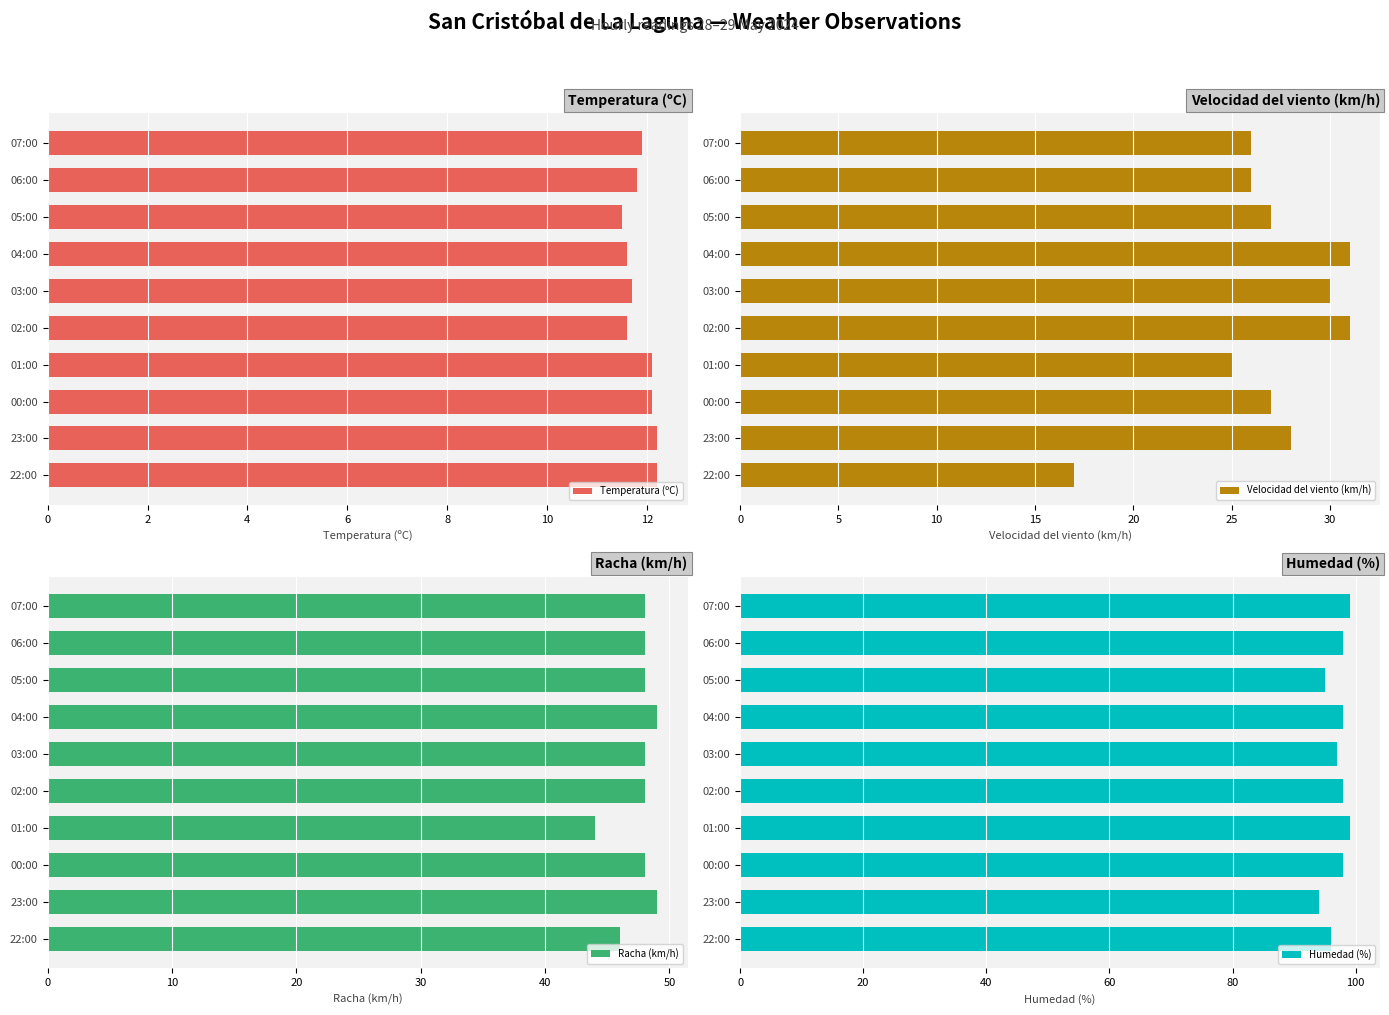

What is the approximate value of Temperatura (ºC) at 02:00?

11.6